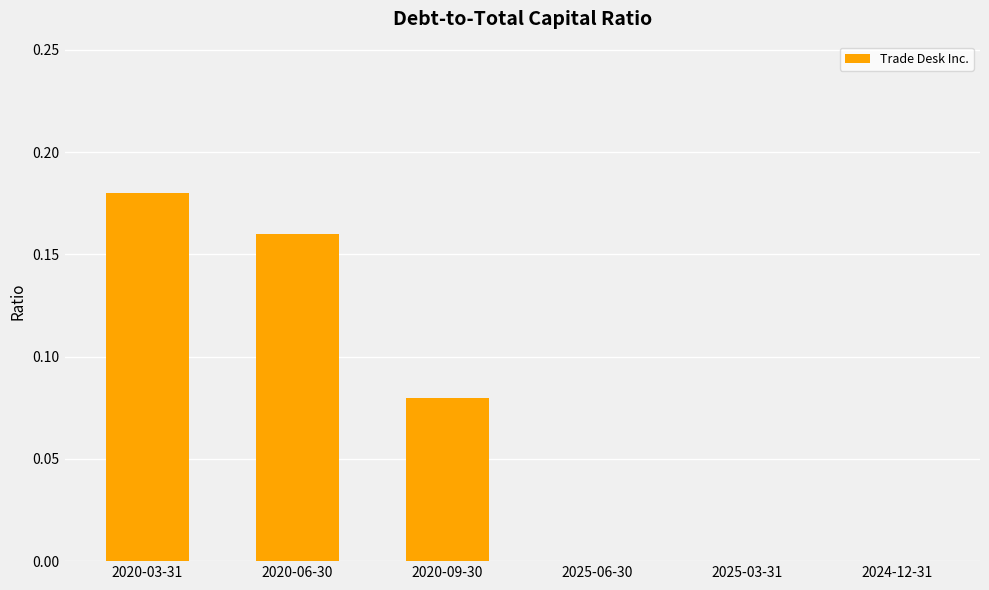

Between 2025-03-31 and 2020-03-31, which is larger?

2020-03-31